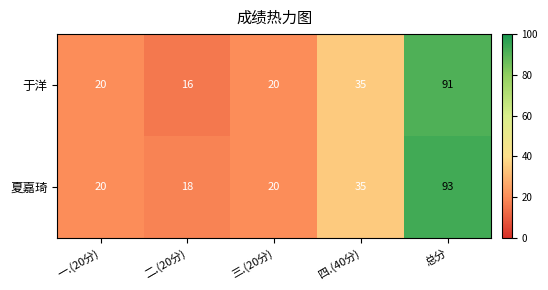

What is the difference between the maximum and second lowest values in the 夏嘉琦 series?

73